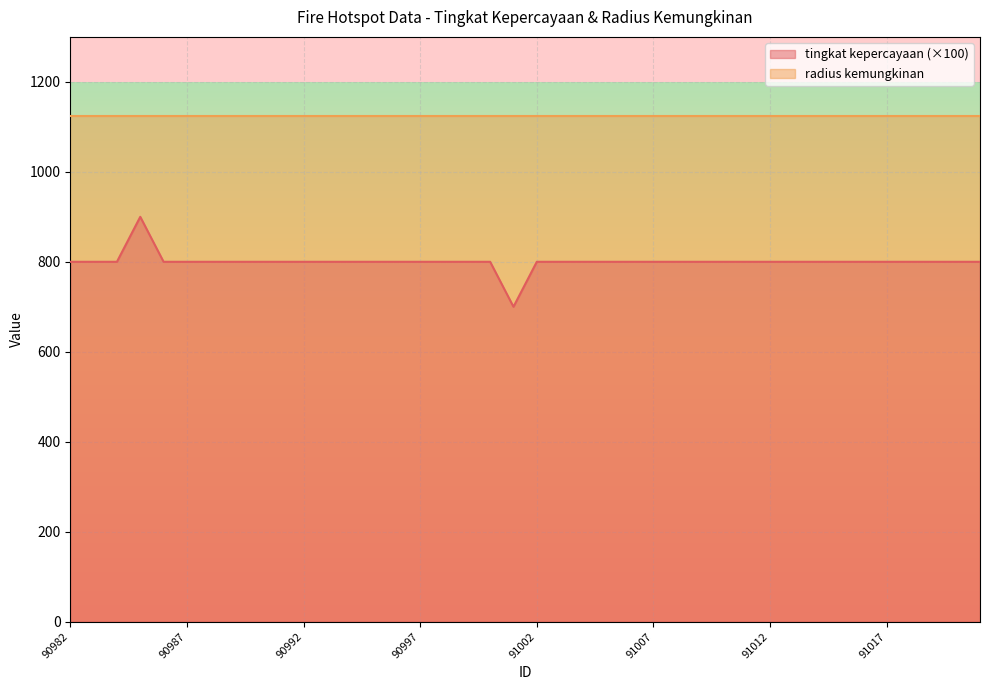

What is the sum of all values?

32000